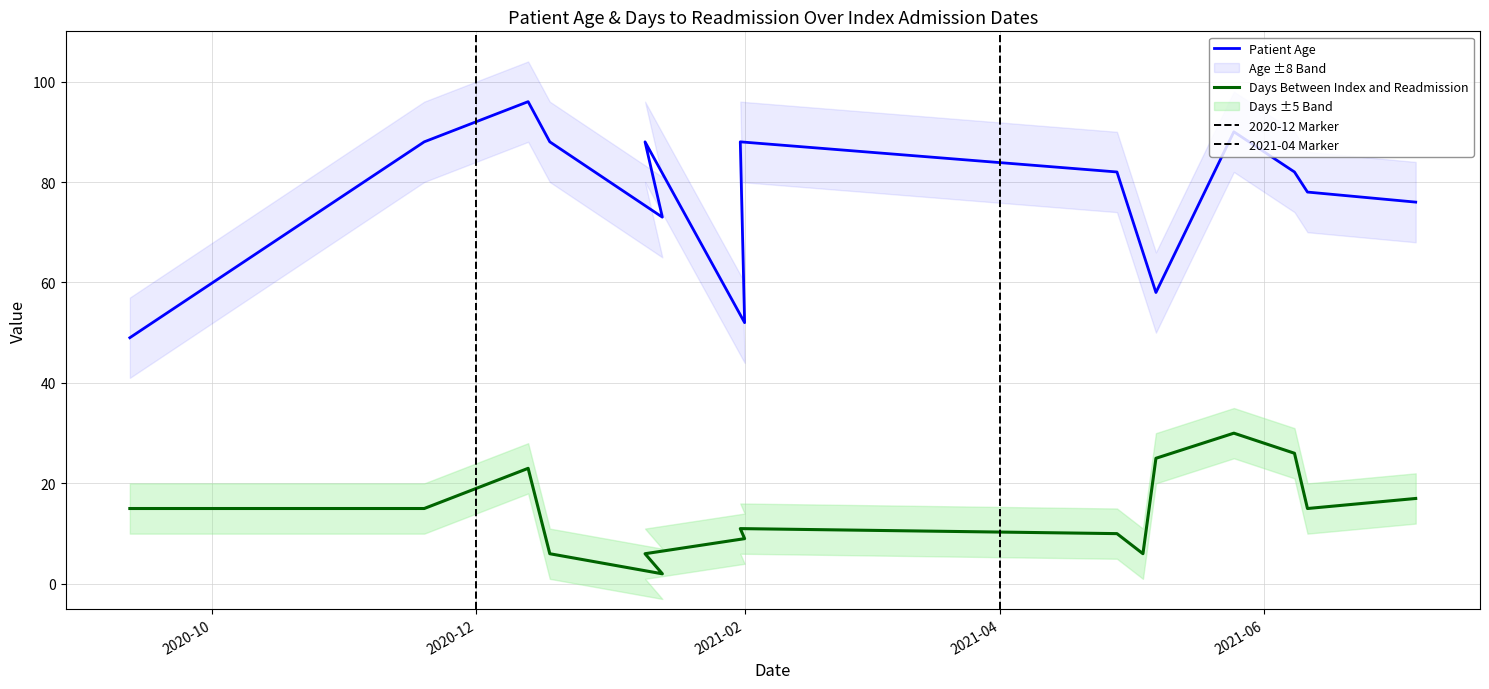

The Days Between Index and Readmission series shows 35 at 10. True or false?

False